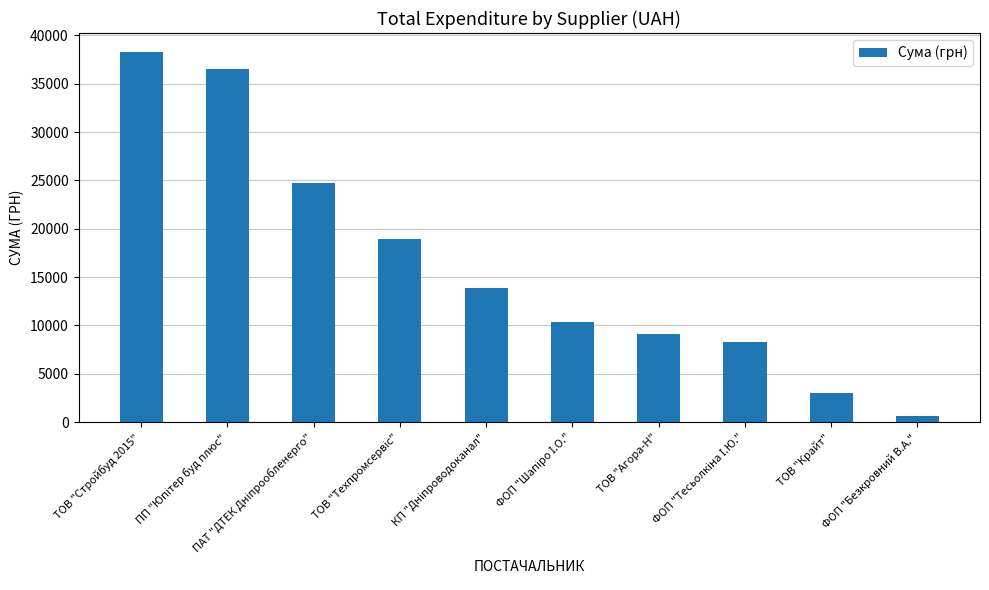

What is the difference between the maximum and minimum values?

37705.2